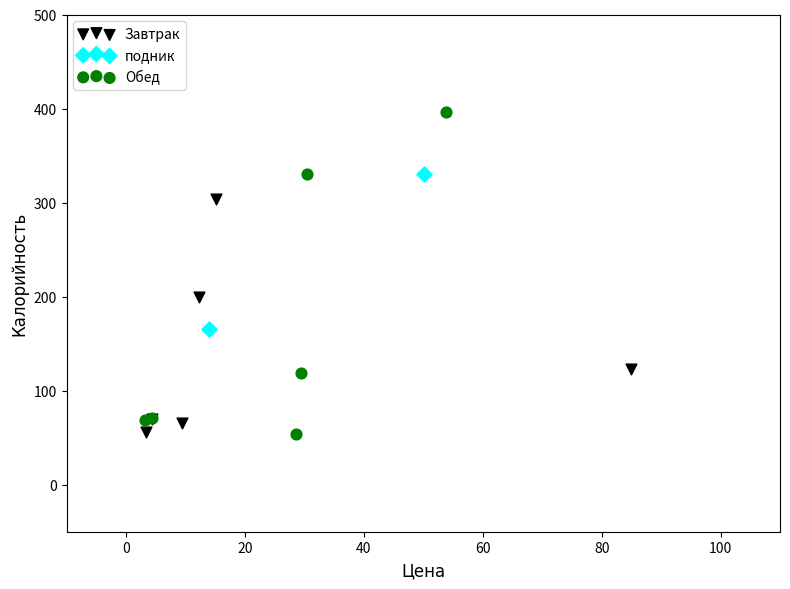

Which series has the largest Y range (max minus min)?

Обед